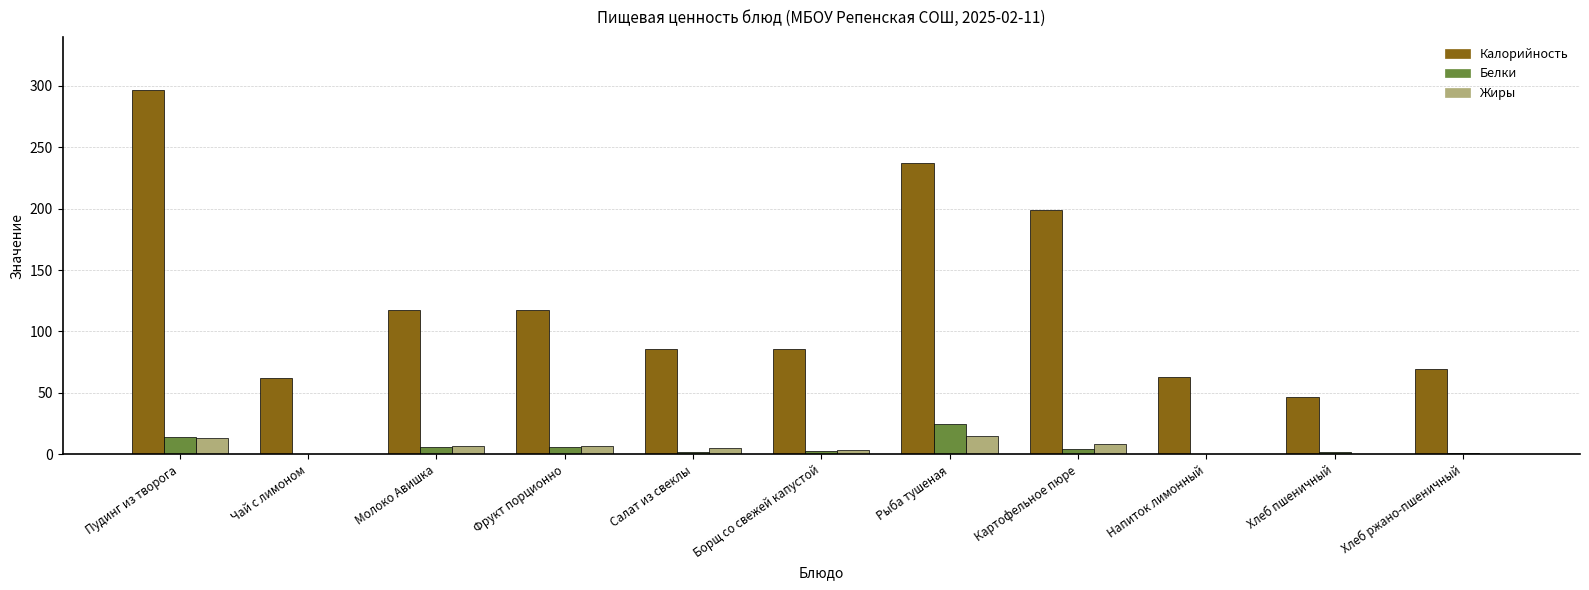

Are the bars grouped side by side (vs. stacked)?

Yes